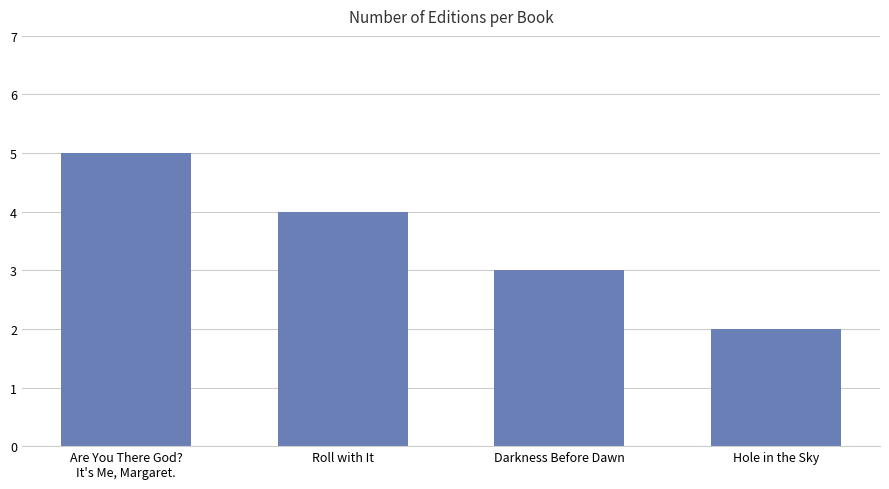

Between Darkness Before Dawn and Are You There God?
It's Me, Margaret., which is larger?

Are You There God?
It's Me, Margaret.